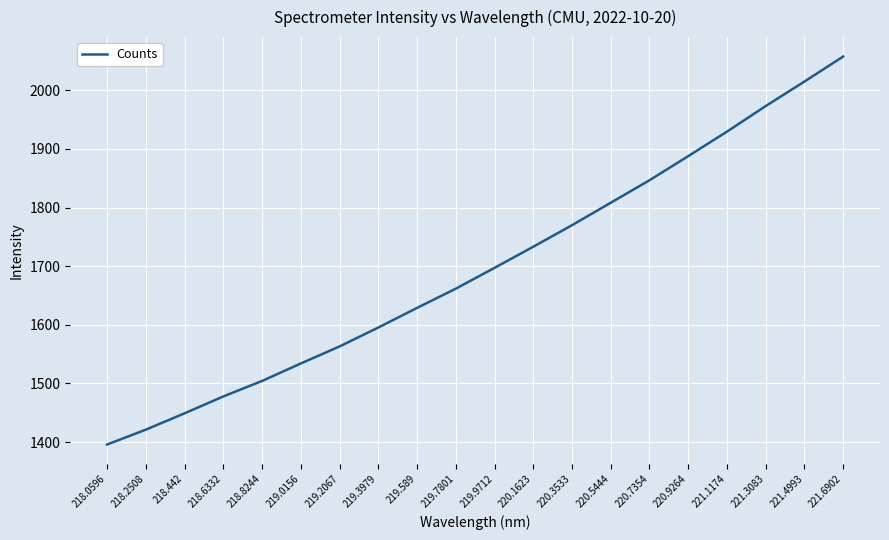

What is the difference between the maximum and minimum values?

661.7